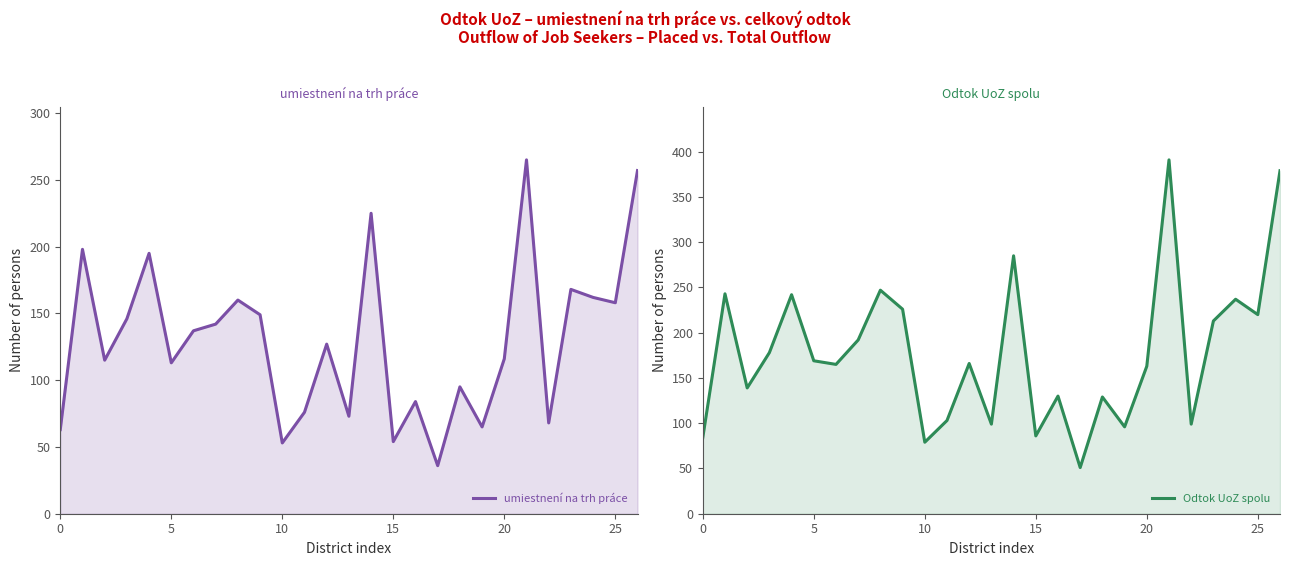

How many values in the umiestnení na trh práce series exceed 127?

13